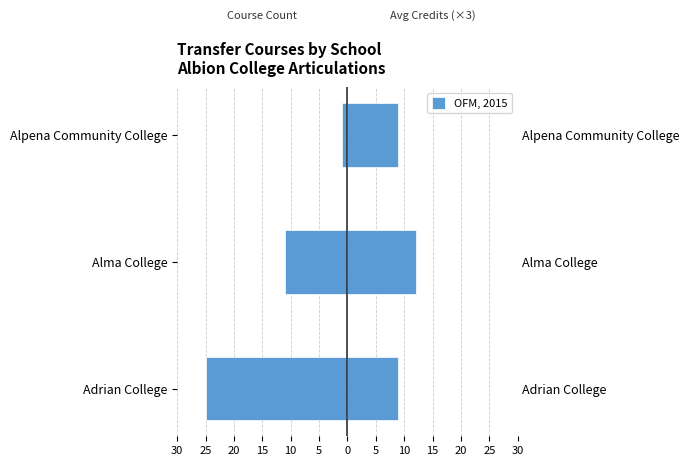

What value does the data have at Alma College?

-11